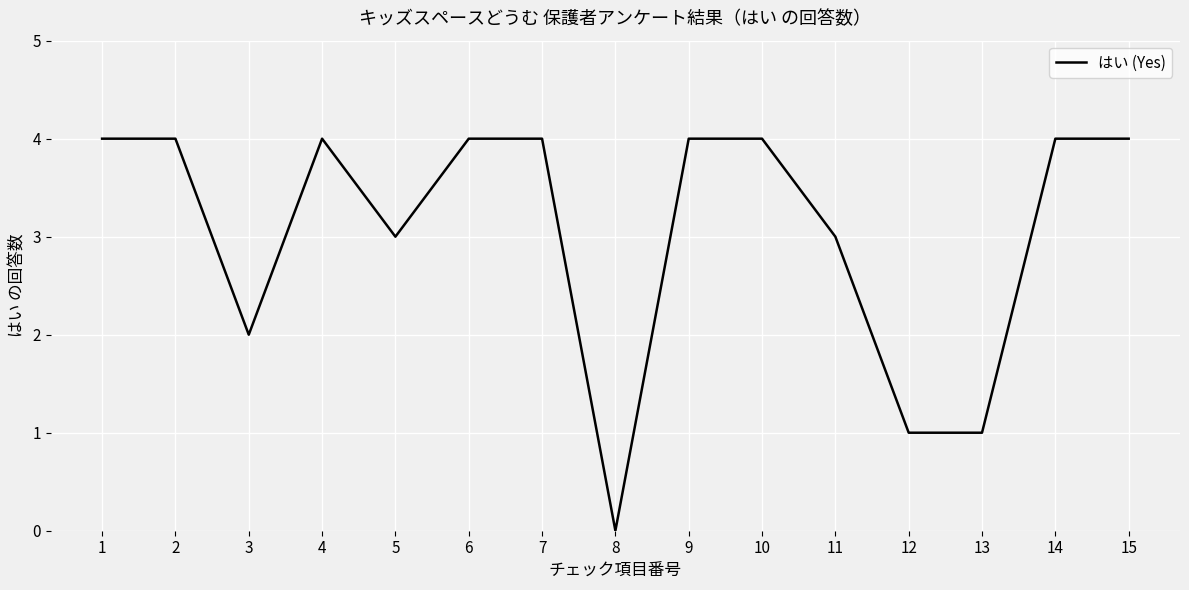

What is the difference between the maximum and minimum values?

4